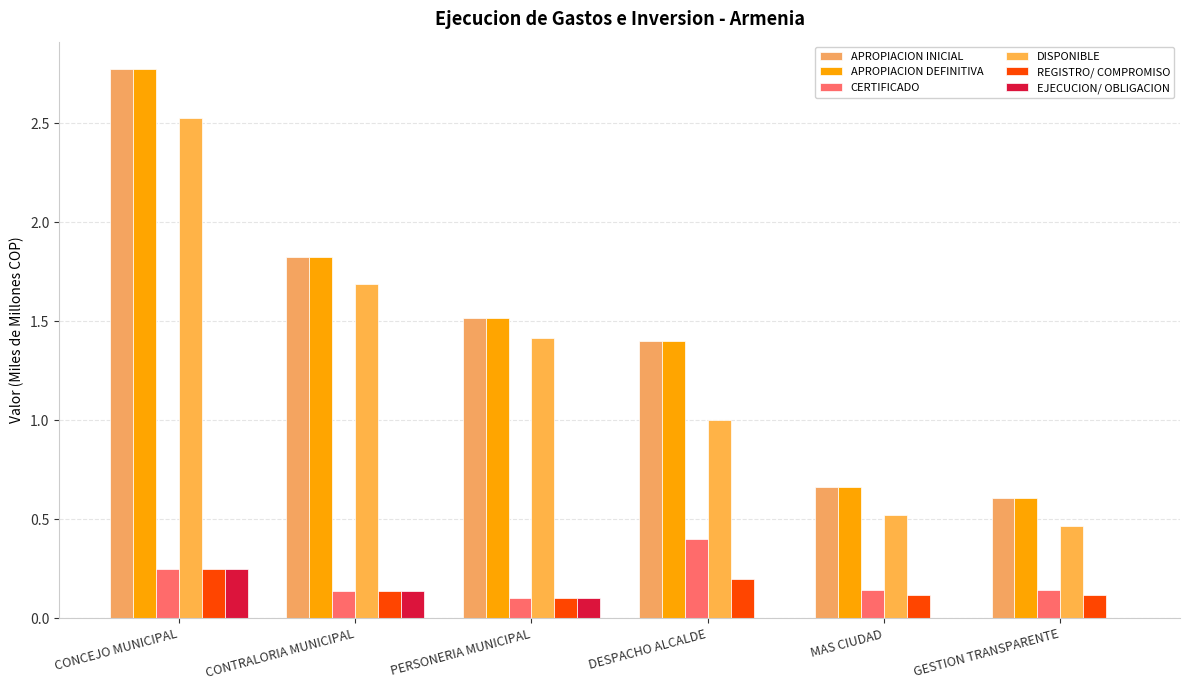

How many EJECUCION/ OBLIGACION values are between 0 and 1?

6